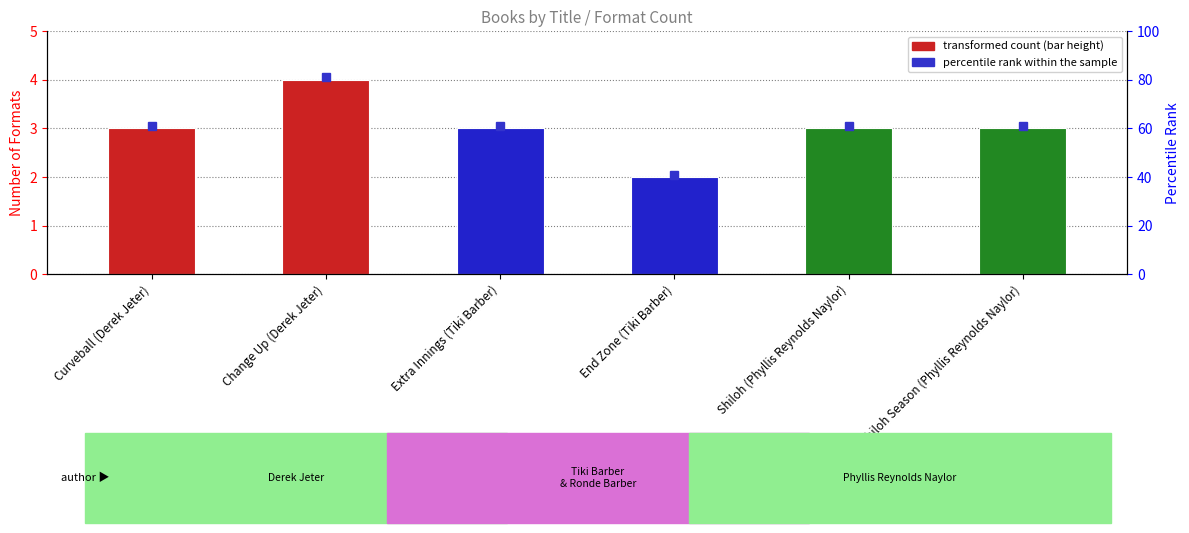

What is the value of the 5th bar from the left?

3